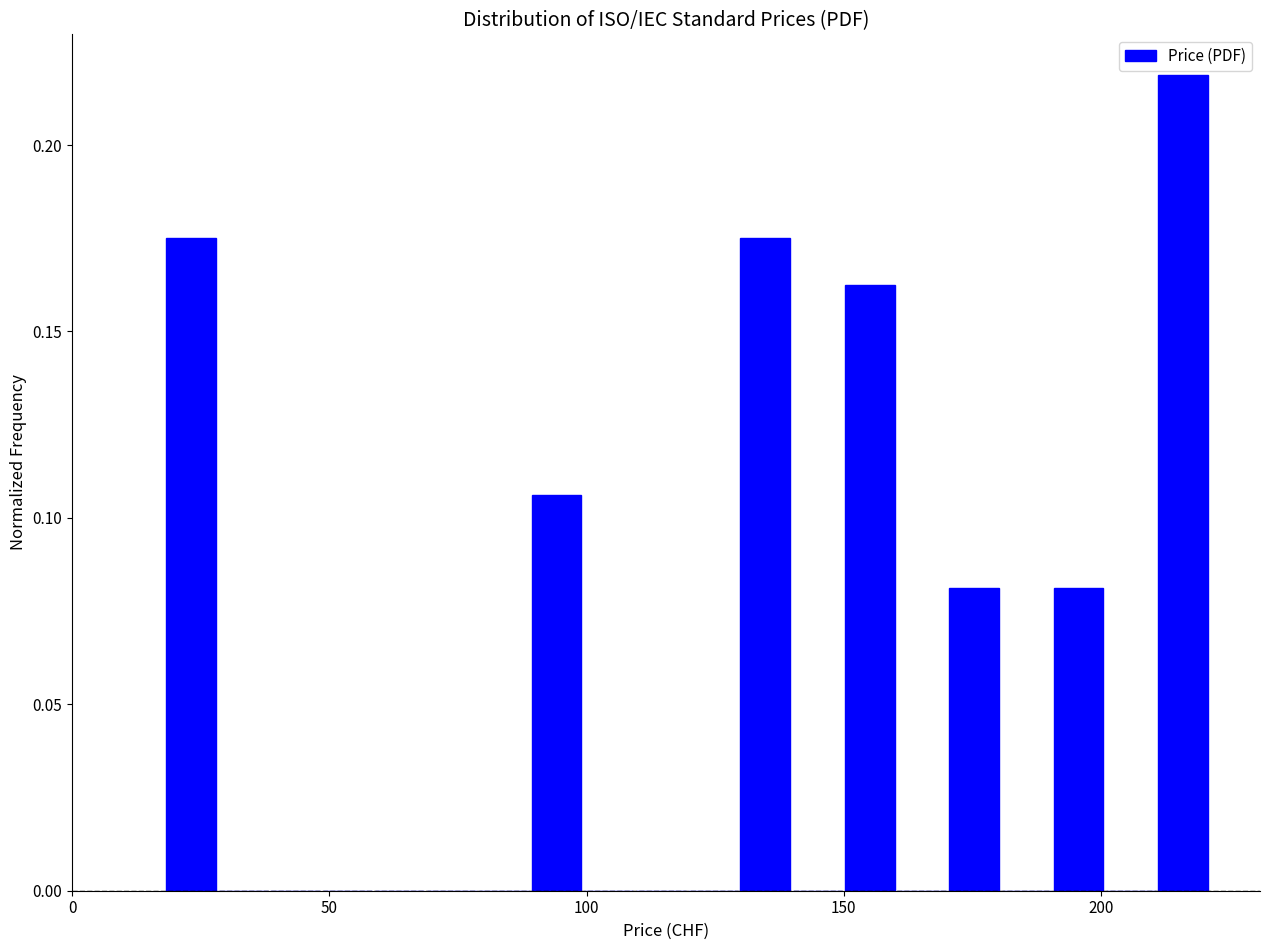

Around what value on the x-axis is the tallest bar? Give the approximate position of its centre, as read against the axis.

215